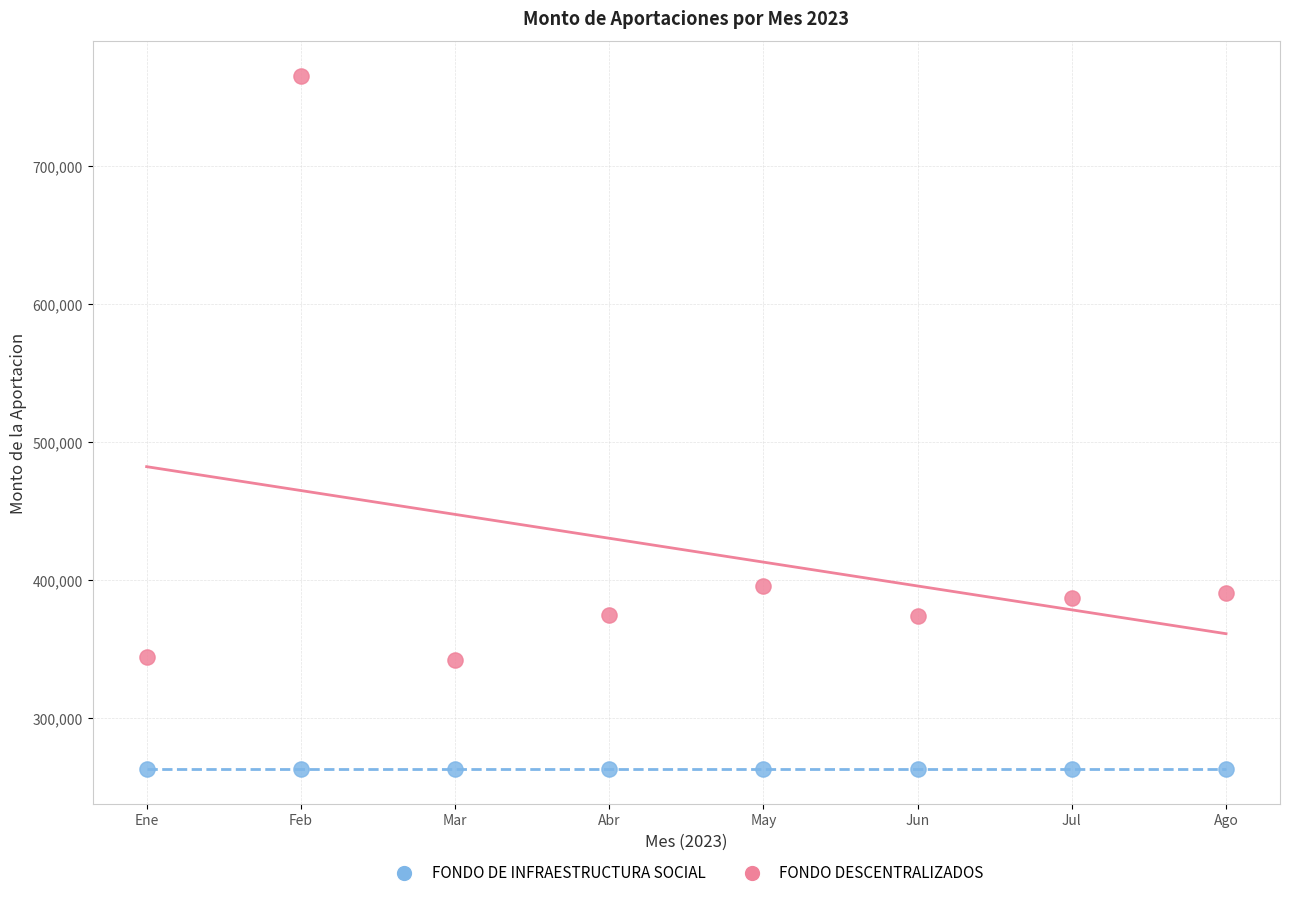

Which series reaches the minimum Y coordinate?

FONDO DE INFRAESTRUCTURA SOCIAL